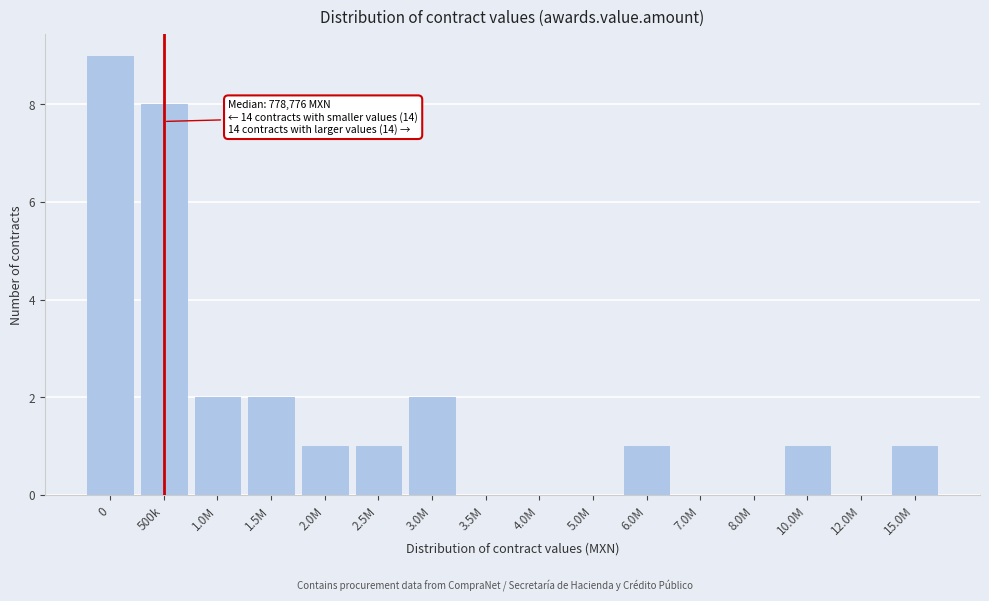

Reading left to right, what are all the values shown in this chart?

0=9	500k=8	1.0M=2	1.5M=2	2.0M=1	2.5M=1	3.0M=2	3.5M=0	4.0M=0	5.0M=0	6.0M=1	7.0M=0	8.0M=0	10.0M=1	12.0M=0	15.0M=1